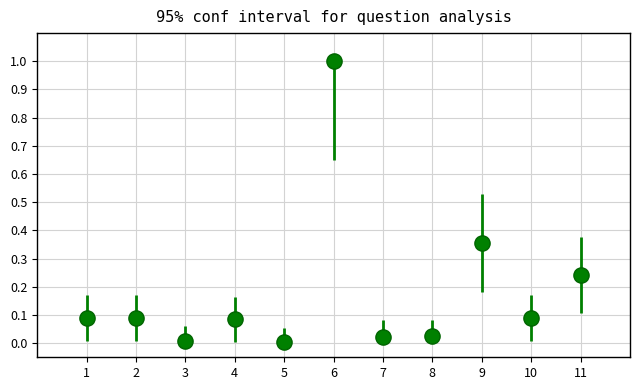

What is the range of X values (max minus min)?

10.0